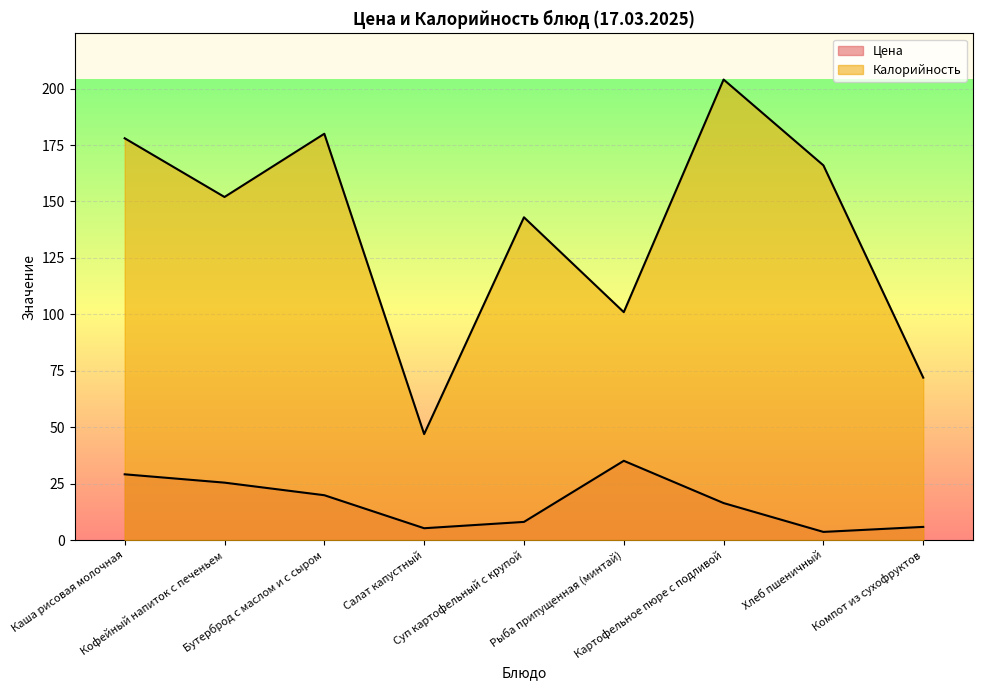

True or false: Калорийность and Цена intersect in this chart.

False